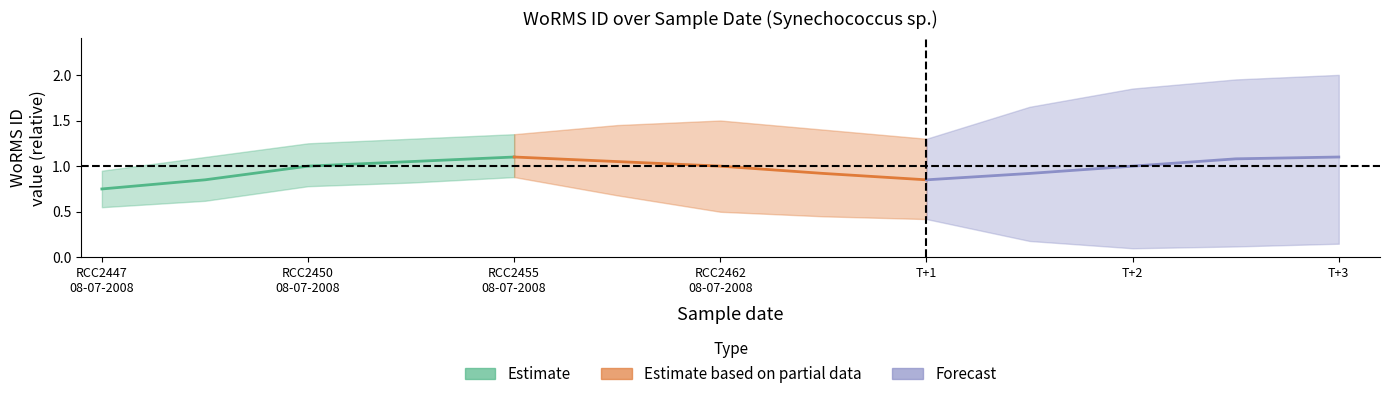

True or false: Estimate based on partial data and Forecast cross at least once.

False